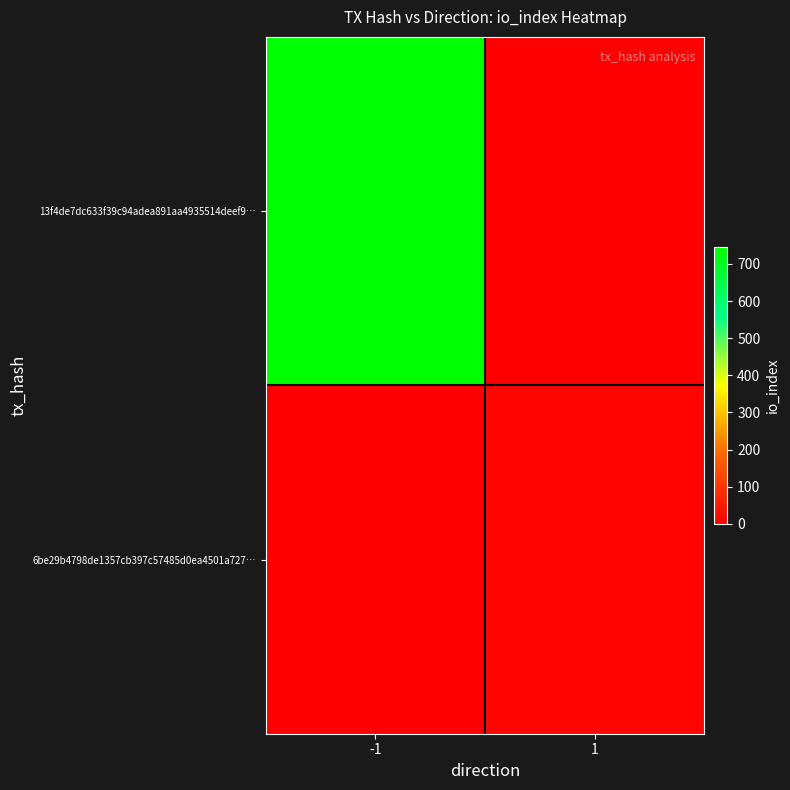

Reading left to right, transcribe all the data shown in this chart.

13f4de7dc633f39c94adea891aa4935514deef9…: -1=746	1=0
6be29b4798de1357cb397c57485d0ea4501a727…: -1=0	1=11